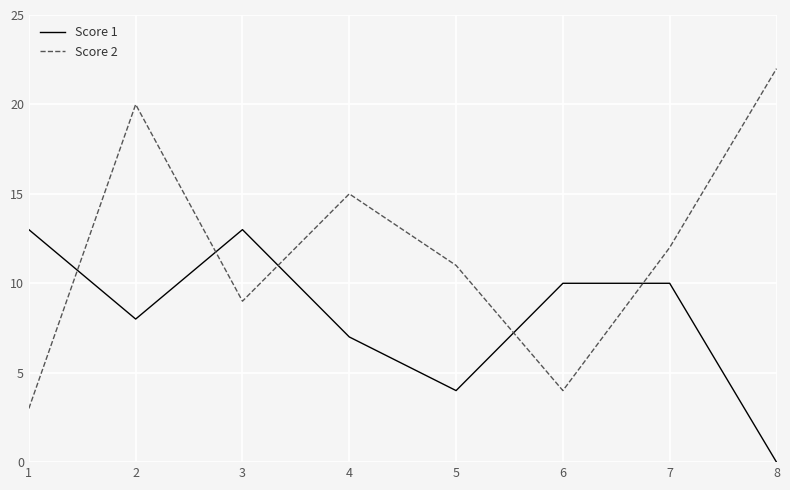

The Score 2 series shows 4 at 6. True or false?

True